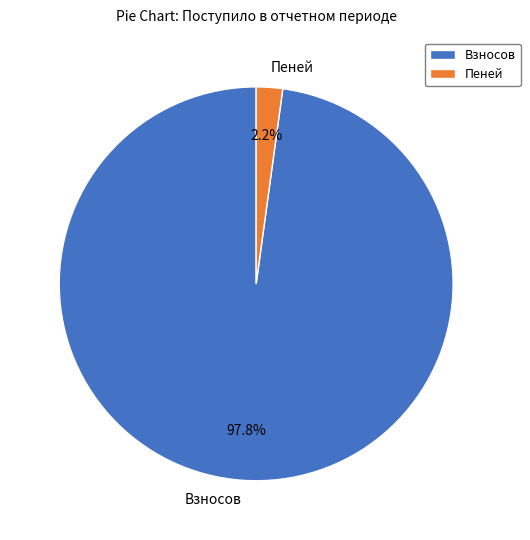

What is the majority slice?

Взносов